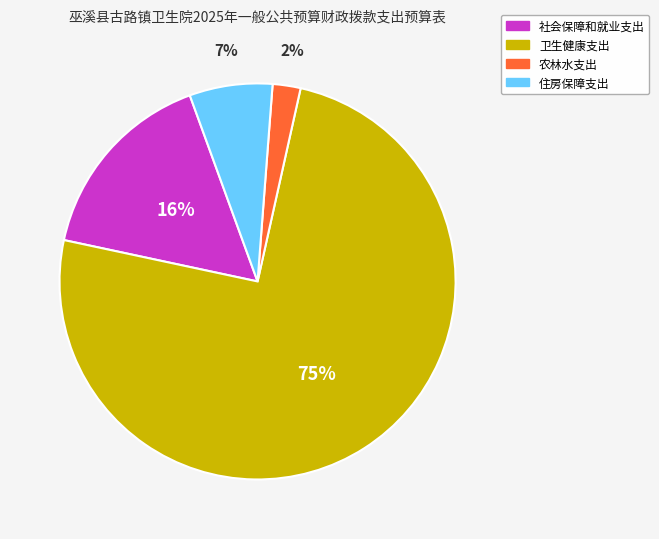

What is the largest slice in the pie chart?

卫生健康支出